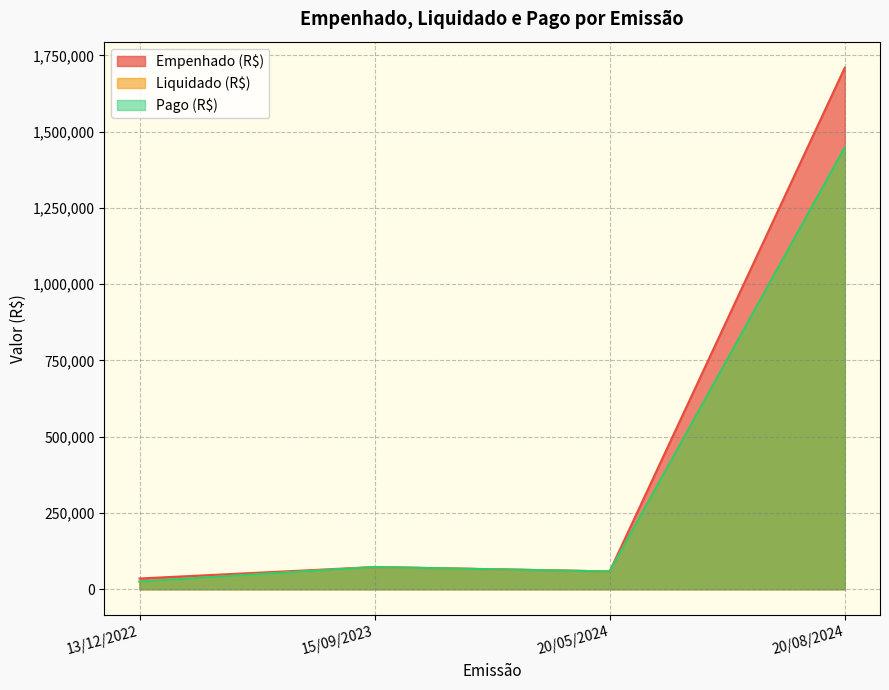

What is the minimum value shown in the chart?

25325.7